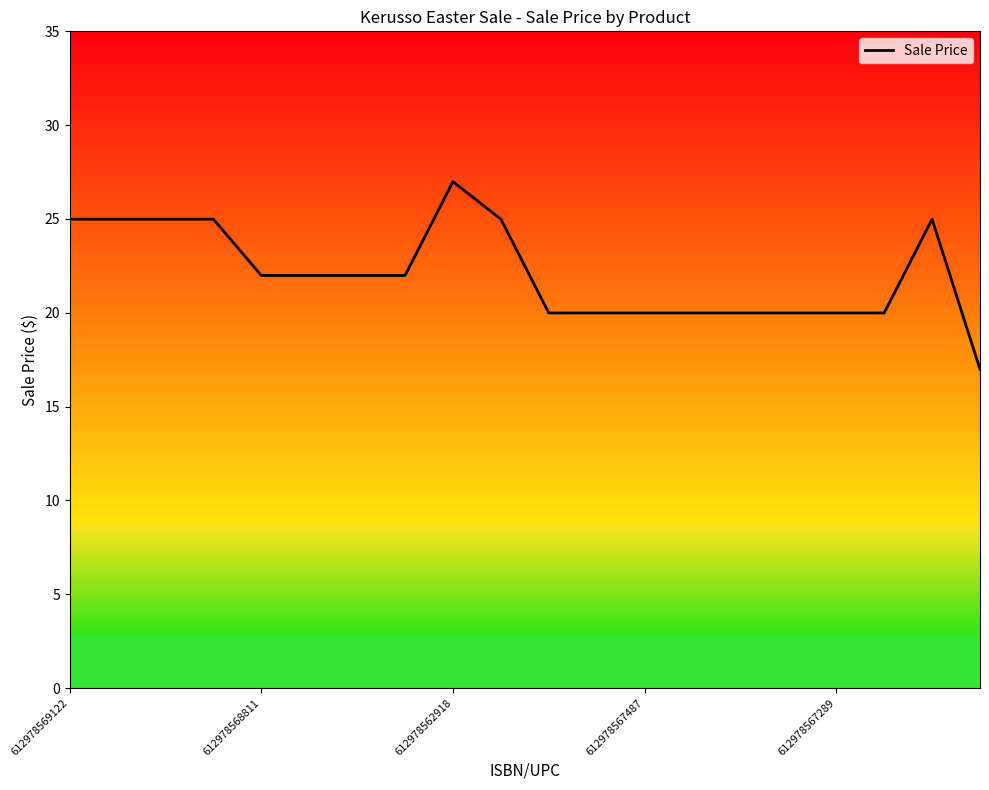

What is the smallest value displayed?

17.0